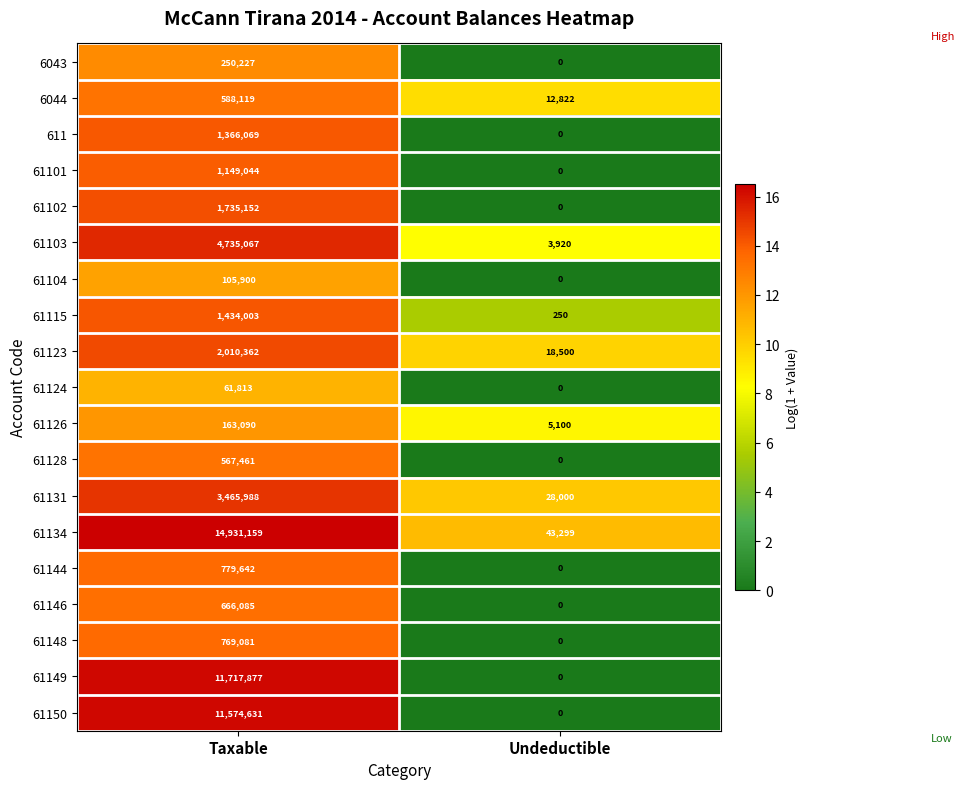

At Taxable, list the series in order from largest to smallest.

61134, 61149, 61150, 61103, 61131, 61123, 61102, 61115, 611, 61101, 61144, 61148, 61146, 6044, 61128, 6043, 61126, 61104, 61124